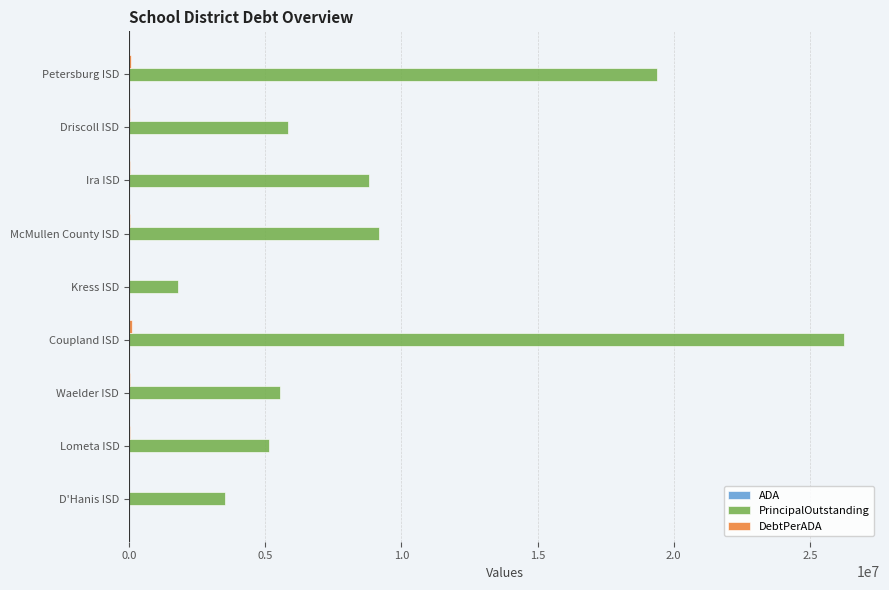

What is the greatest value displayed?

26260000.0